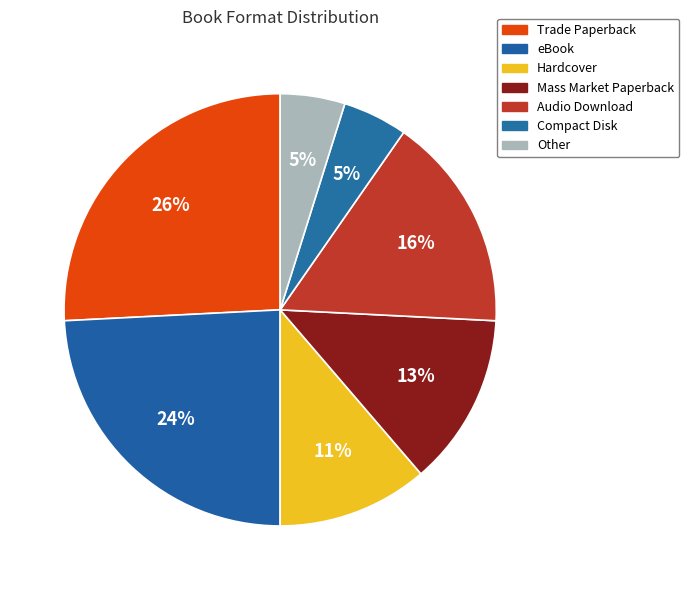

To the nearest percent, what percentage of the pie is Trade Paperback?

26%